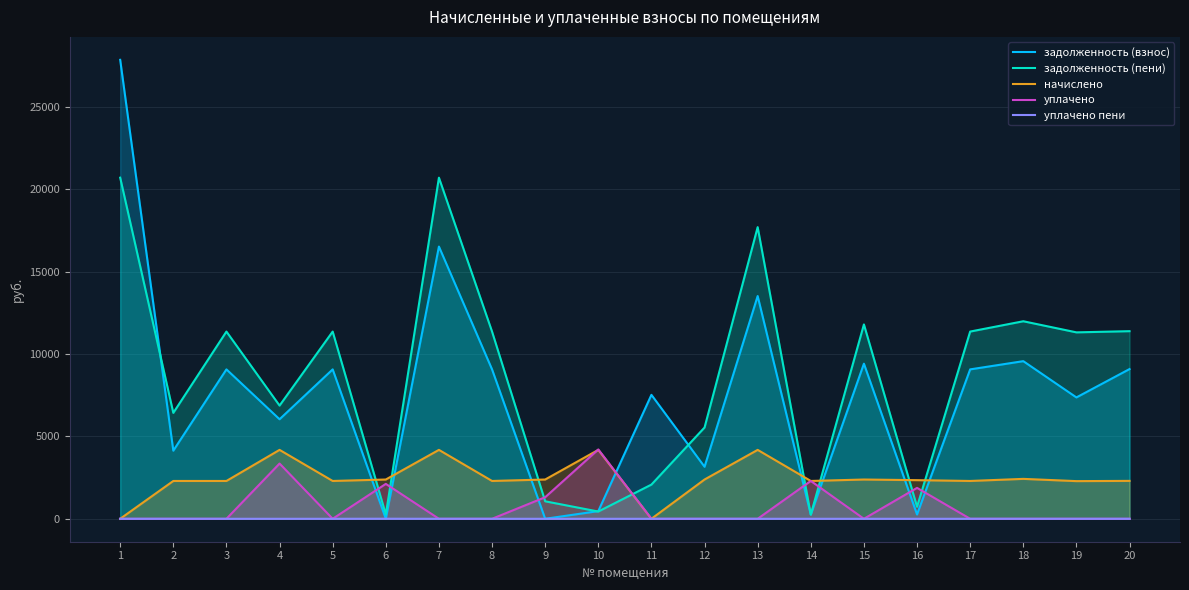

What are all the series names shown in the legend?

задолженность (взнос), задолженность (пени), начислено, уплачено, уплачено пени